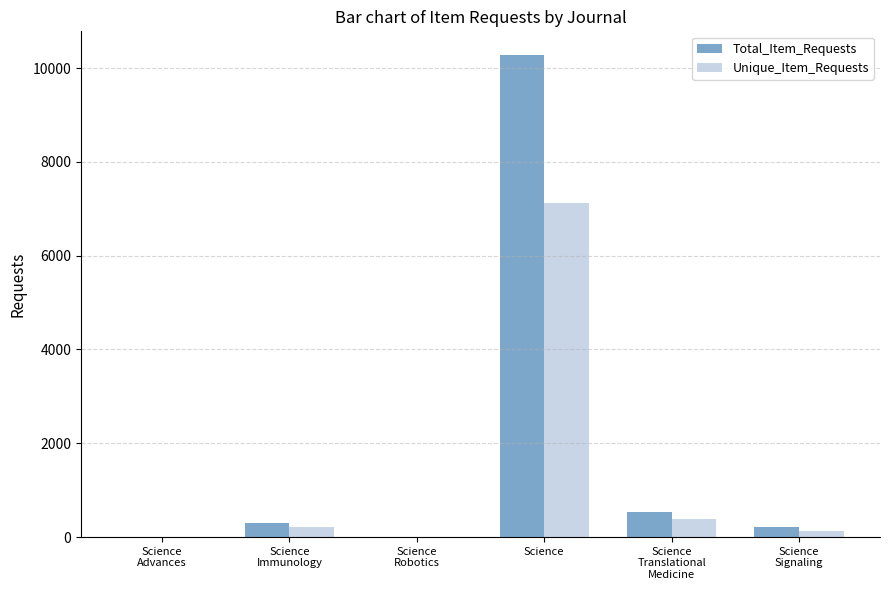

Count the number of categories in the chart.

6